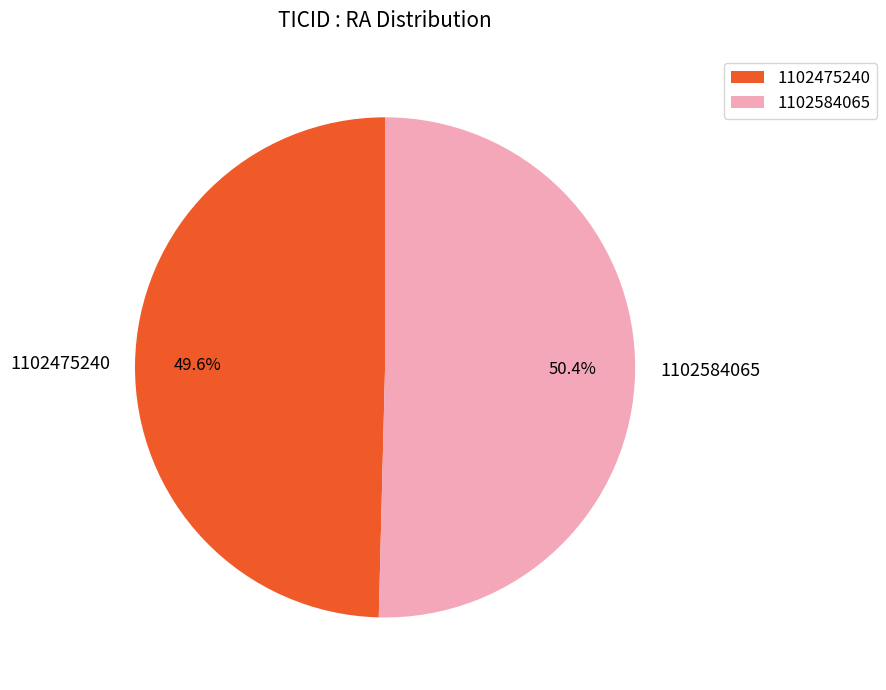

To the nearest percent, what percentage of the pie is 1102584065?

50%